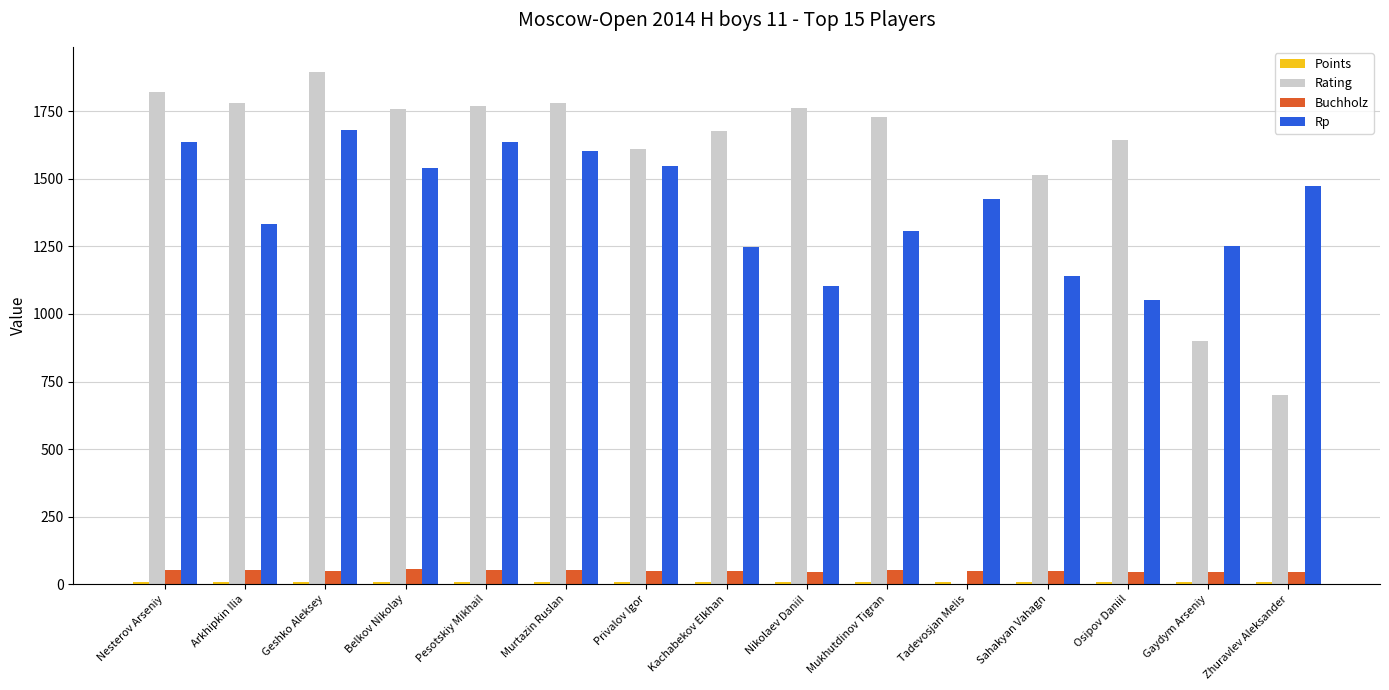

At which category is the sum across all series the highest?

Geshko Aleksey